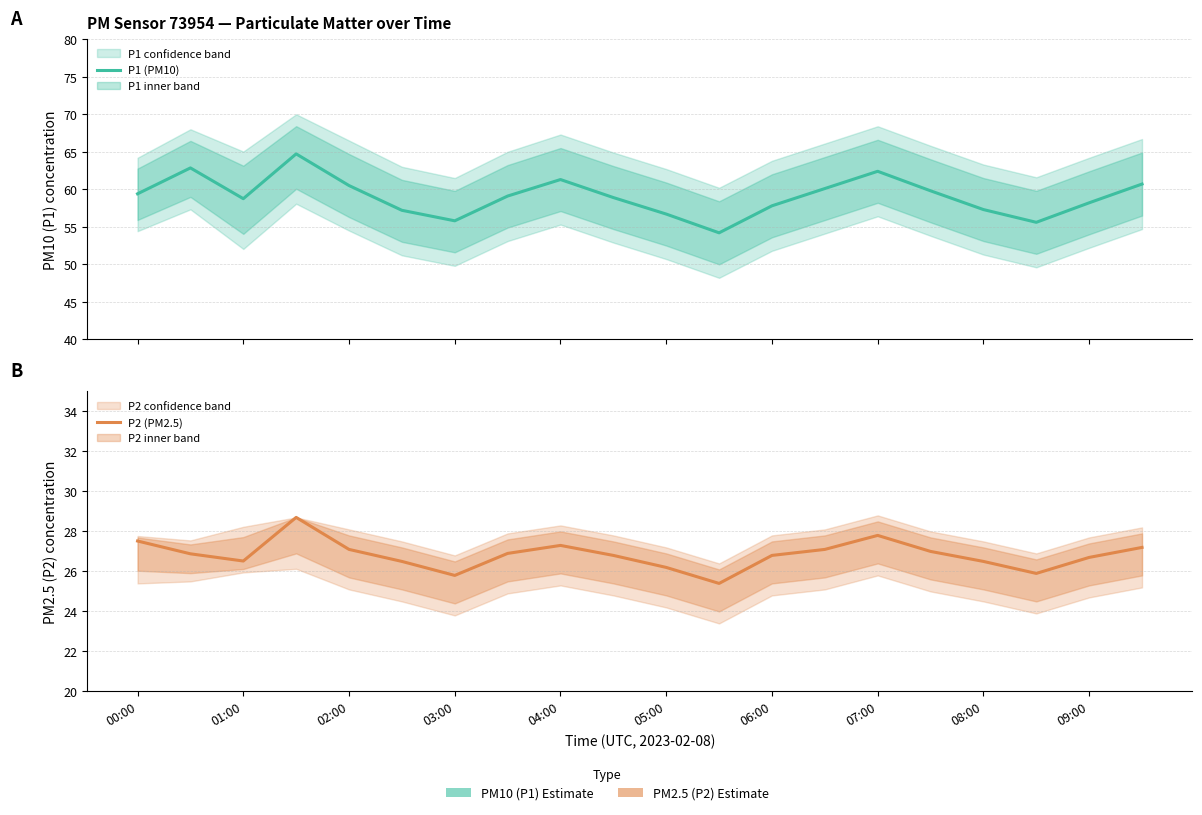

Which series has the largest total across all categories?

P1 (PM10)